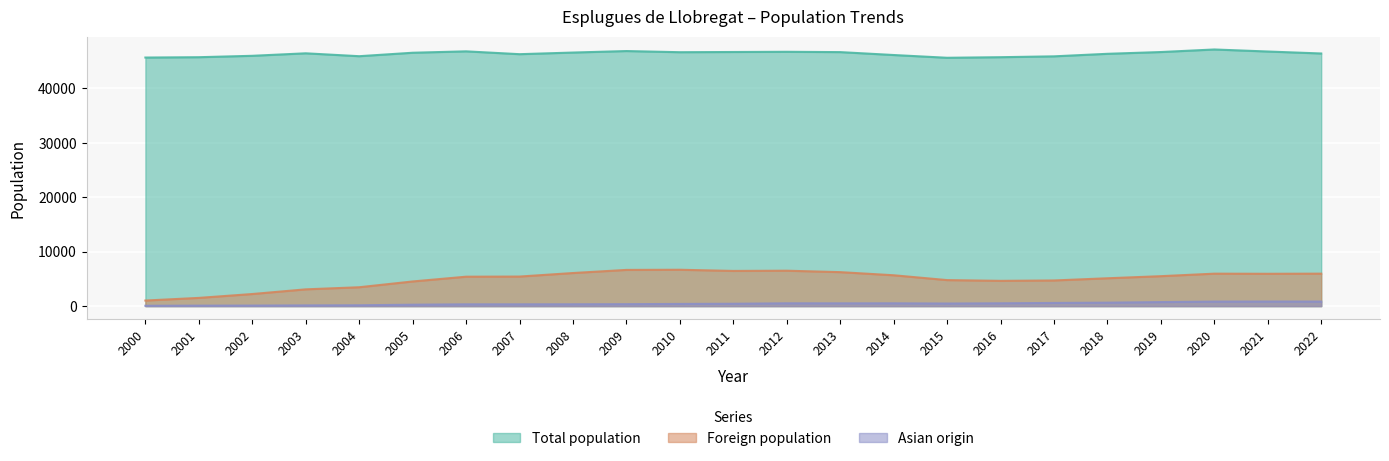

How many data points in Asian origin are less than 434?

11